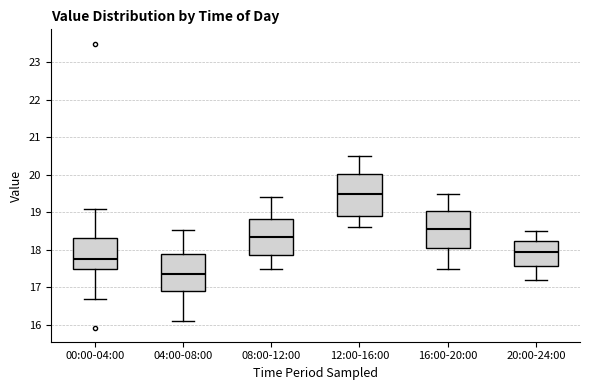

Where does the median line of the box for 12:00-16:00 sit on the y-axis? The values are not printed on the chart, so give them approximately, as read against the axis.

19.5